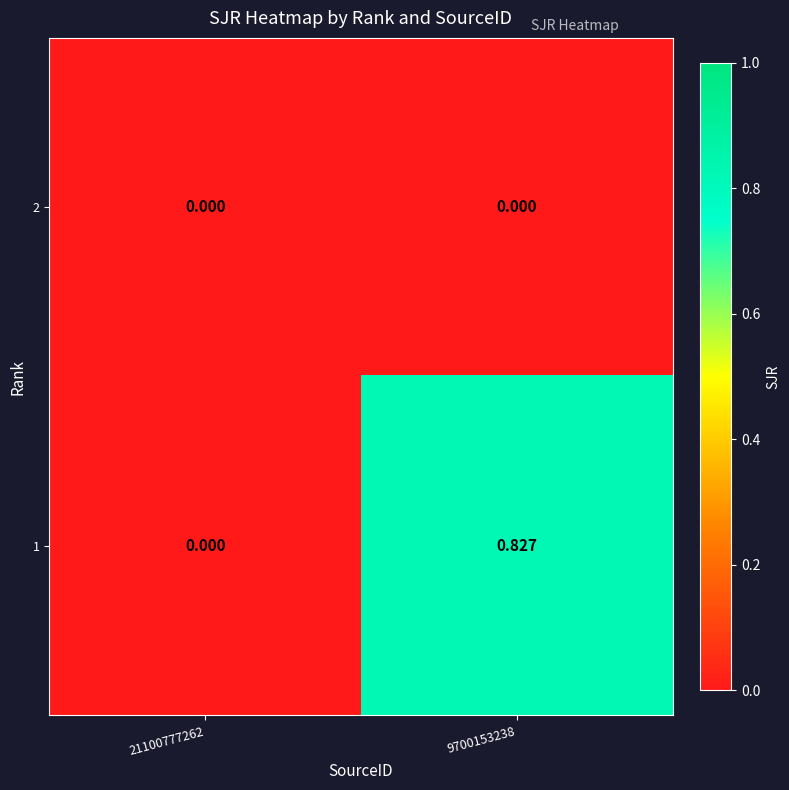

How many categories are shown in the chart?

2